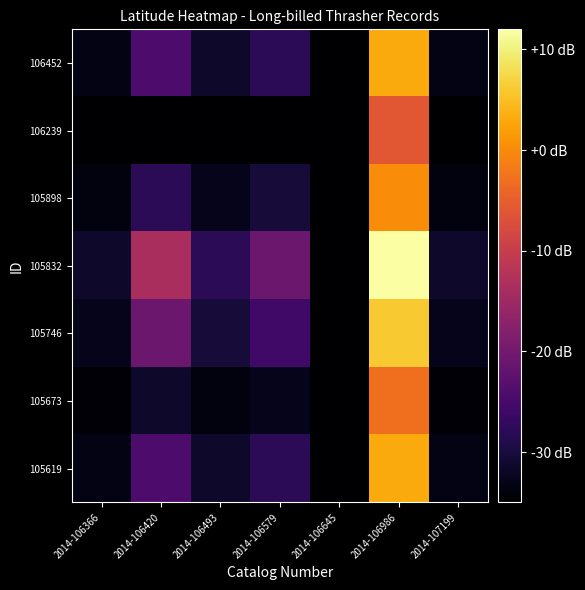

What is the minimum value shown in the chart?

-35.0